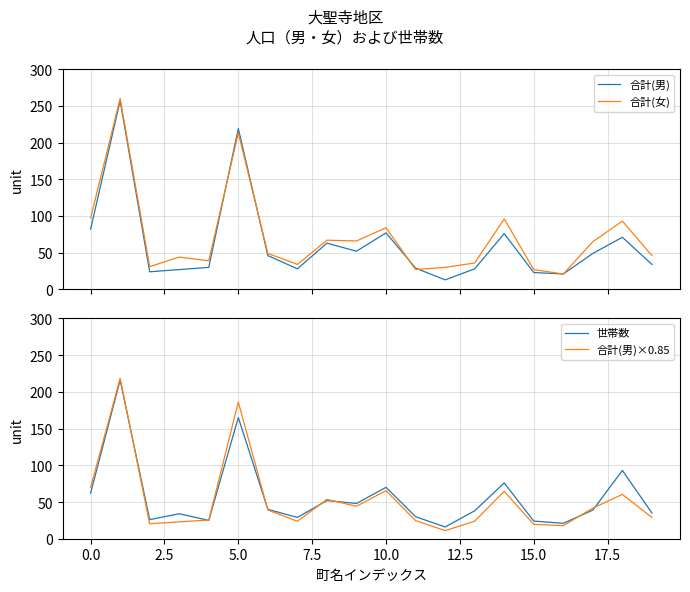

What is the value of the 合計(女) point at the 4th from the left?

44.0